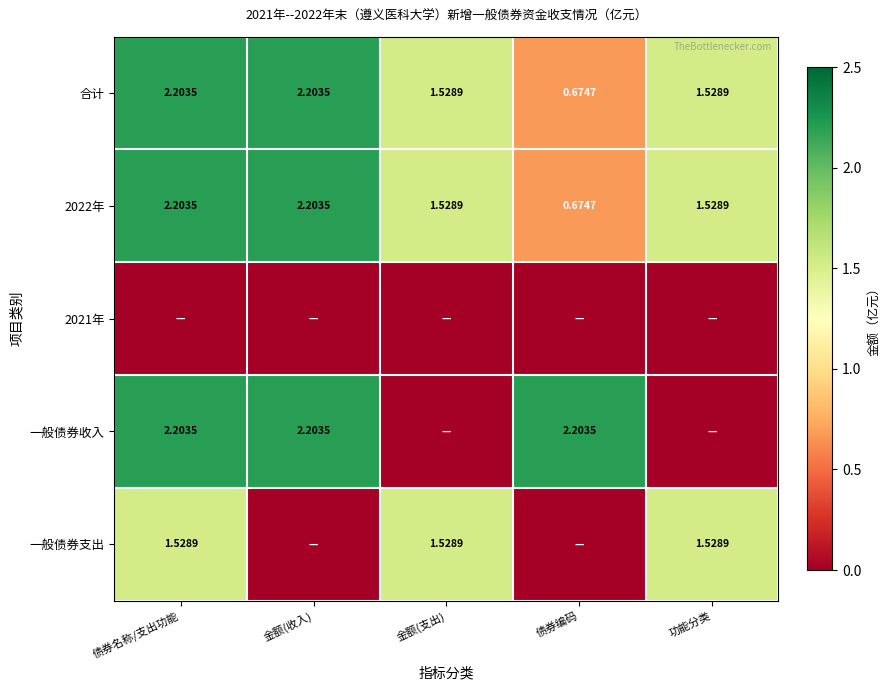

How many data points in 合计 are above 1?

4